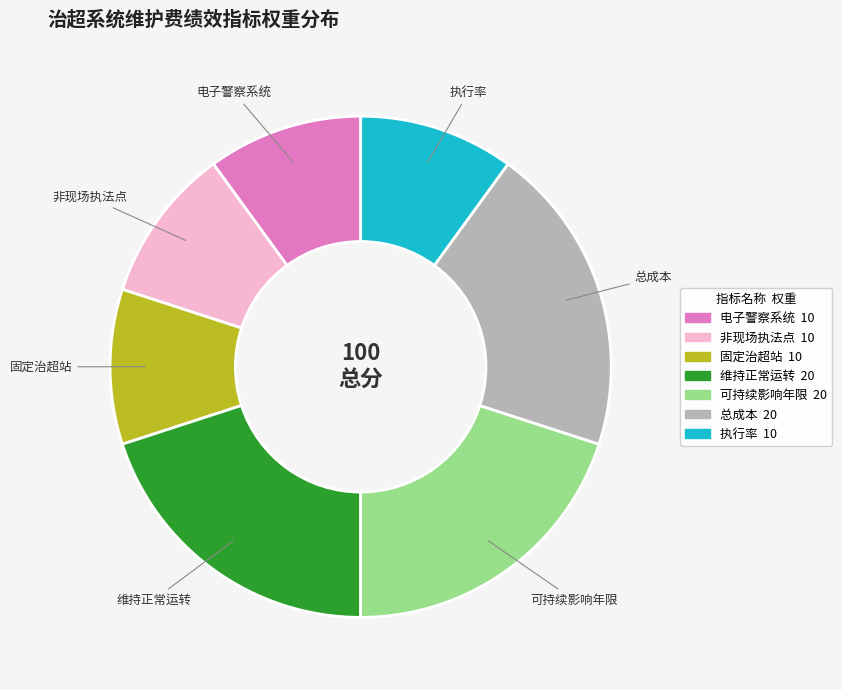

What is the ratio of the value at 维持正常运转 to the value at 可持续影响年限?

1.0